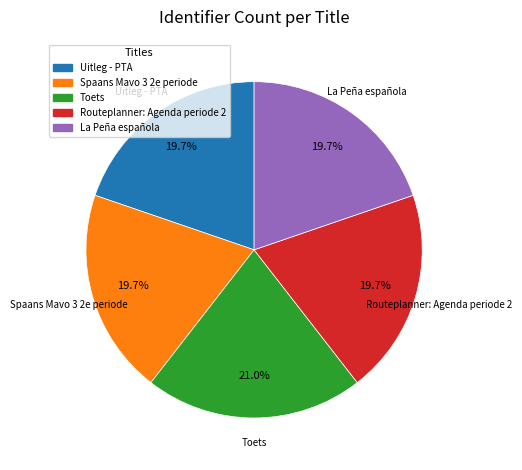

How much of the chart is everything except La Peña española?

80.3%